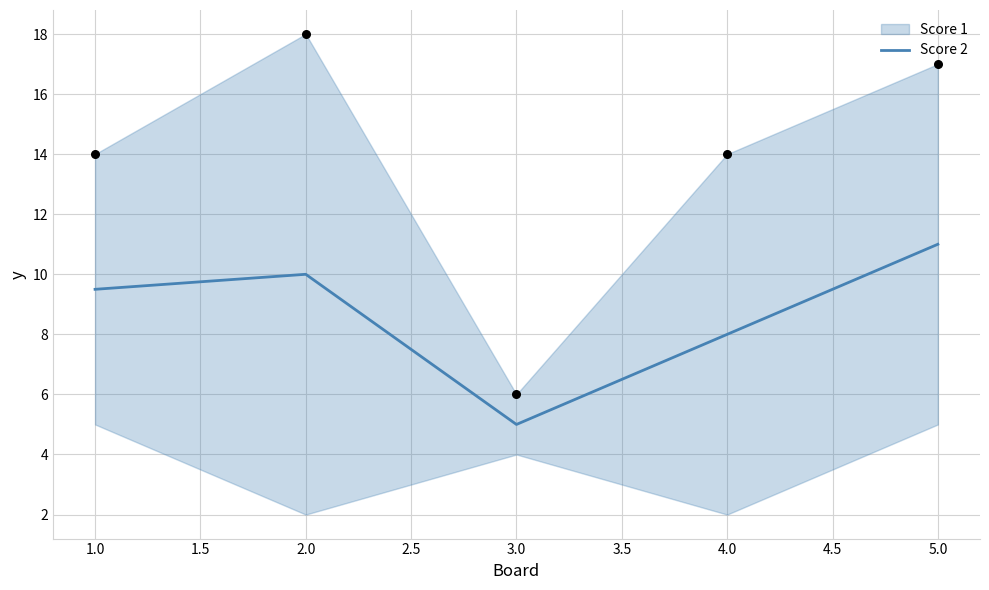

The value of Score 2 at 3.0 is 5.0. True or false?

True